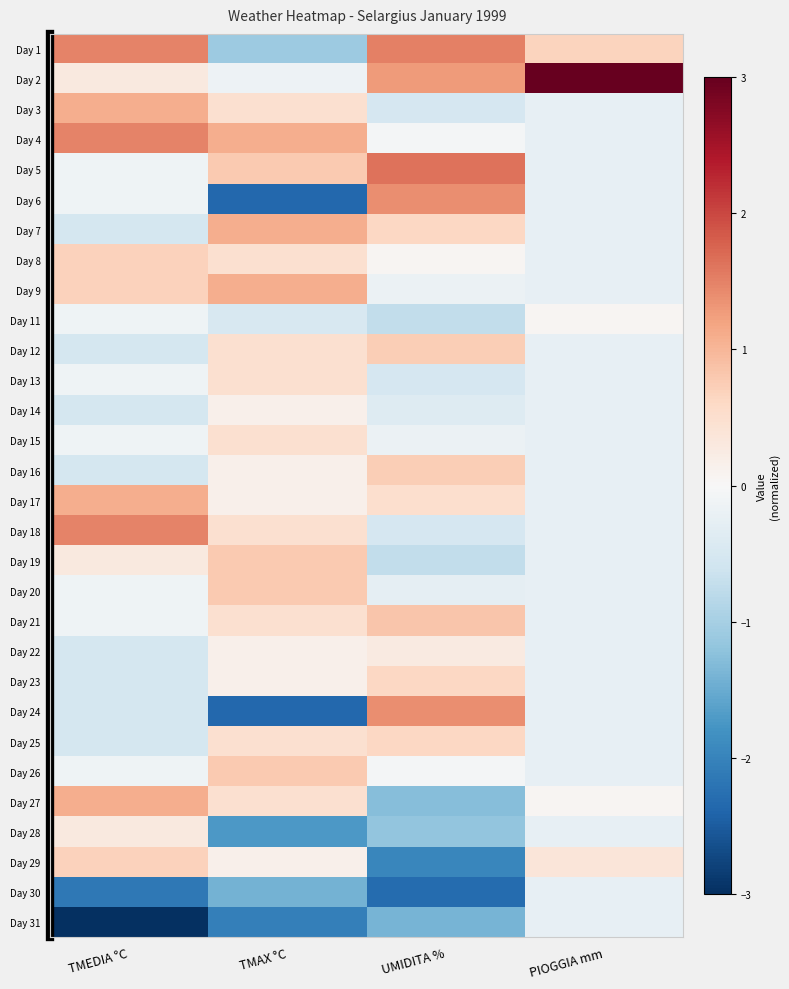

Reading left to right, extract all data points from this chart.

Day 1: TMEDIA °C=1.5	TMAX °C=-1.1	UMIDITA %=1.5	PIOGGIA mm=0.7
Day 2: TMEDIA °C=0.3	TMAX °C=-0.2	UMIDITA %=1.3	PIOGGIA mm=5.3
Day 3: TMEDIA °C=1.1	TMAX °C=0.5	UMIDITA %=-0.5	PIOGGIA mm=-0.3
Day 4: TMEDIA °C=1.5	TMAX °C=1.1	UMIDITA %=-0.1	PIOGGIA mm=-0.3
Day 5: TMEDIA °C=-0.1	TMAX °C=0.8	UMIDITA %=1.6	PIOGGIA mm=-0.3
Day 6: TMEDIA °C=-0.1	TMAX °C=-2.4	UMIDITA %=1.4	PIOGGIA mm=-0.3
Day 7: TMEDIA °C=-0.5	TMAX °C=1.1	UMIDITA %=0.6	PIOGGIA mm=-0.3
Day 8: TMEDIA °C=0.7	TMAX °C=0.5	UMIDITA %=0.1	PIOGGIA mm=-0.3
Day 9: TMEDIA °C=0.7	TMAX °C=1.1	UMIDITA %=-0.2	PIOGGIA mm=-0.3
Day 11: TMEDIA °C=-0.1	TMAX °C=-0.5	UMIDITA %=-0.7	PIOGGIA mm=0.1
Day 12: TMEDIA °C=-0.5	TMAX °C=0.5	UMIDITA %=0.7	PIOGGIA mm=-0.3
Day 13: TMEDIA °C=-0.1	TMAX °C=0.5	UMIDITA %=-0.5	PIOGGIA mm=-0.3
Day 14: TMEDIA °C=-0.5	TMAX °C=0.2	UMIDITA %=-0.4	PIOGGIA mm=-0.3
Day 15: TMEDIA °C=-0.1	TMAX °C=0.5	UMIDITA %=-0.2	PIOGGIA mm=-0.3
Day 16: TMEDIA °C=-0.5	TMAX °C=0.2	UMIDITA %=0.7	PIOGGIA mm=-0.3
Day 17: TMEDIA °C=1.1	TMAX °C=0.2	UMIDITA %=0.5	PIOGGIA mm=-0.3
Day 18: TMEDIA °C=1.5	TMAX °C=0.5	UMIDITA %=-0.5	PIOGGIA mm=-0.3
Day 19: TMEDIA °C=0.3	TMAX °C=0.8	UMIDITA %=-0.7	PIOGGIA mm=-0.3
Day 20: TMEDIA °C=-0.1	TMAX °C=0.8	UMIDITA %=-0.3	PIOGGIA mm=-0.3
Day 21: TMEDIA °C=-0.1	TMAX °C=0.5	UMIDITA %=0.8	PIOGGIA mm=-0.3
Day 22: TMEDIA °C=-0.5	TMAX °C=0.2	UMIDITA %=0.3	PIOGGIA mm=-0.3
Day 23: TMEDIA °C=-0.5	TMAX °C=0.2	UMIDITA %=0.6	PIOGGIA mm=-0.3
Day 24: TMEDIA °C=-0.5	TMAX °C=-2.4	UMIDITA %=1.4	PIOGGIA mm=-0.3
Day 25: TMEDIA °C=-0.5	TMAX °C=0.5	UMIDITA %=0.6	PIOGGIA mm=-0.3
Day 26: TMEDIA °C=-0.1	TMAX °C=0.8	UMIDITA %=-0.1	PIOGGIA mm=-0.3
Day 27: TMEDIA °C=1.1	TMAX °C=0.5	UMIDITA %=-1.3	PIOGGIA mm=0.1
Day 28: TMEDIA °C=0.3	TMAX °C=-1.7	UMIDITA %=-1.2	PIOGGIA mm=-0.3
Day 29: TMEDIA °C=0.7	TMAX °C=0.2	UMIDITA %=-2.0	PIOGGIA mm=0.4
Day 30: TMEDIA °C=-2.1	TMAX °C=-1.4	UMIDITA %=-2.3	PIOGGIA mm=-0.3
Day 31: TMEDIA °C=-3.3	TMAX °C=-2.0	UMIDITA %=-1.4	PIOGGIA mm=-0.3